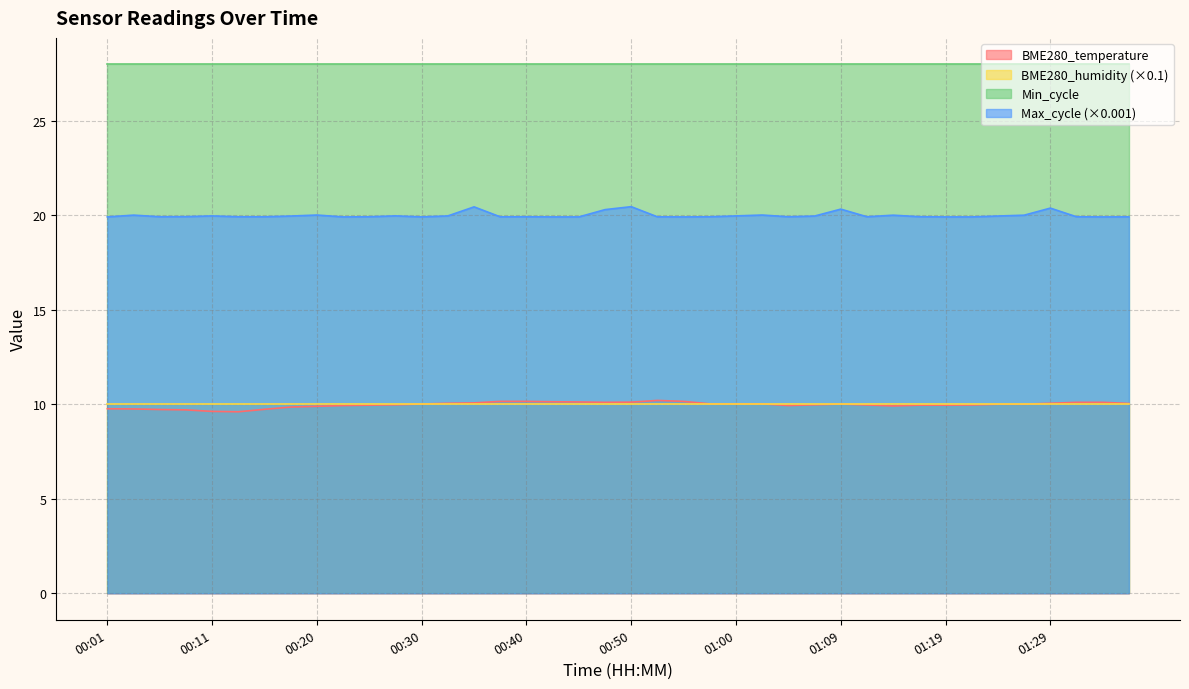

What is the approximate value of BME280_temperature at 01:02?

10.0